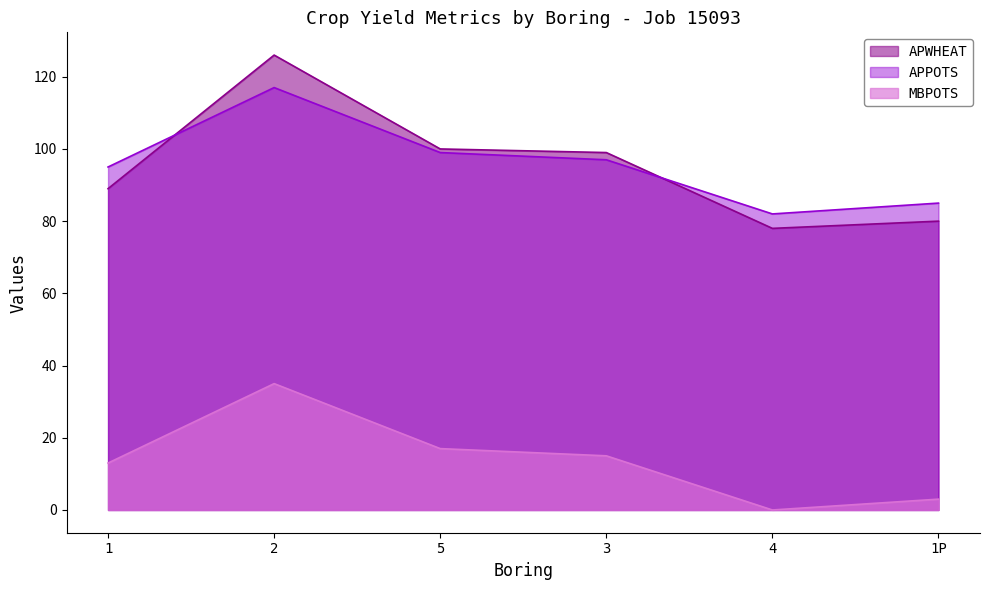

The APPOTS series shows 23 at 1P. True or false?

False